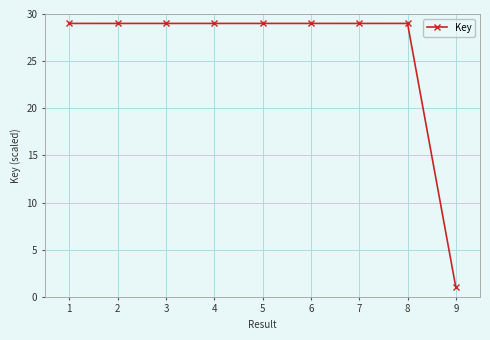

True or false: there are more than 0 points higher than both neighbors.

True